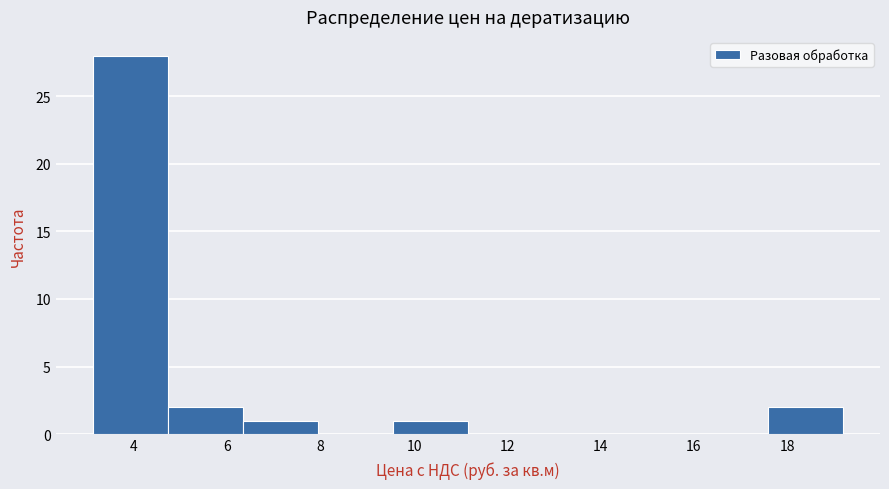

How tall is the bar that spans 3.2 to 4.8 on the x-axis? Neither the bar edges nor the heights are printed on the chart, so give them approximately, as read against the axes.

28